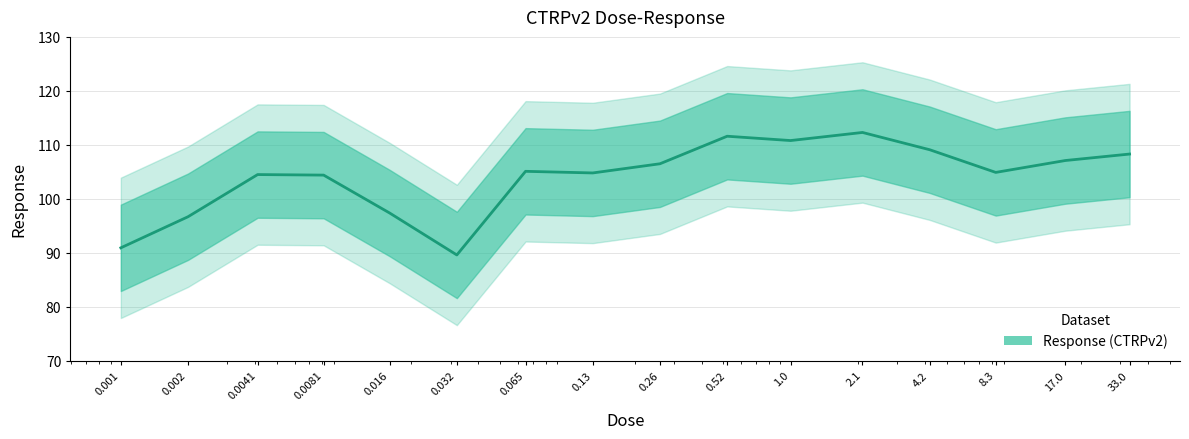

List the labels in order of value, largest first.

2.1, 0.52, 1.0, 4.2, 33.0, 17.0, 0.26, 0.065, 8.3, 0.13, 0.0041, 0.0081, 0.016, 0.002, 0.001, 0.032